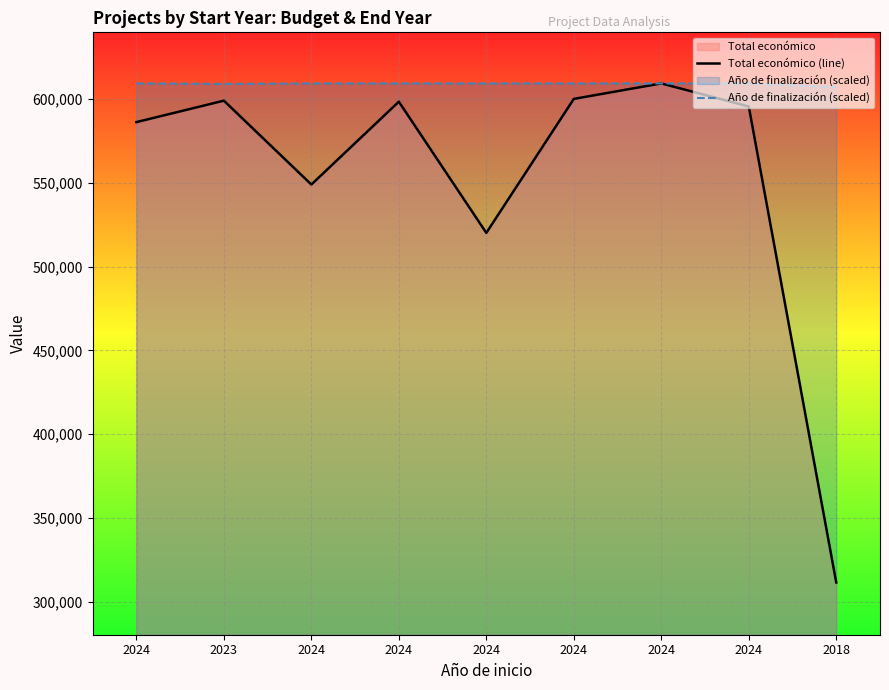

Reading left to right, list all the values displayed in this chart.

Total económico (line): 586120.0	598909.0	548889.0	598303.0	520062.0	599960.0	609206.0	595436.0	311553.0
Año de finalización (scaled): 609206.0	608905.5	609206.0	609206.0	609206.0	609206.0	609206.0	609206.0	607102.2